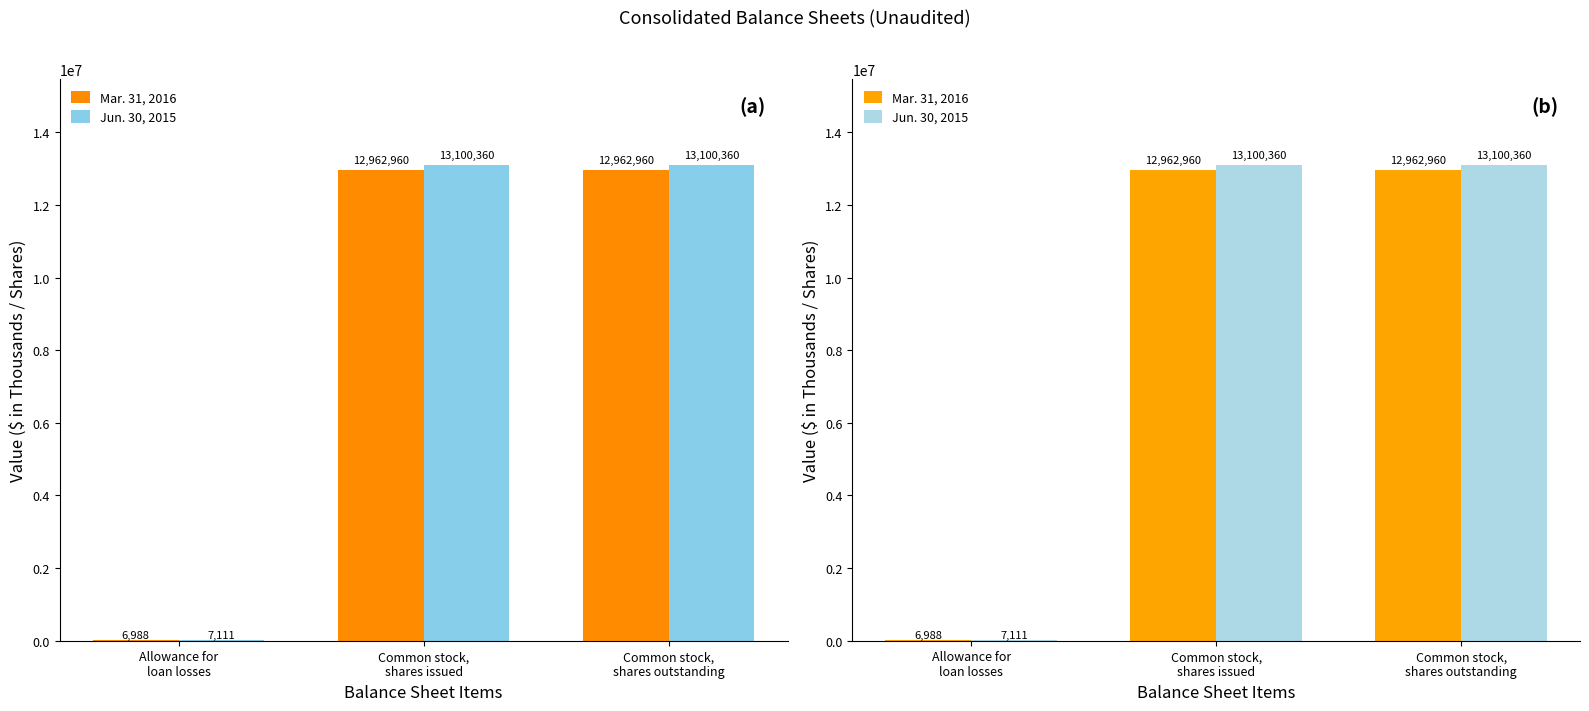

Which series has the largest total across all categories?

Jun. 30, 2015